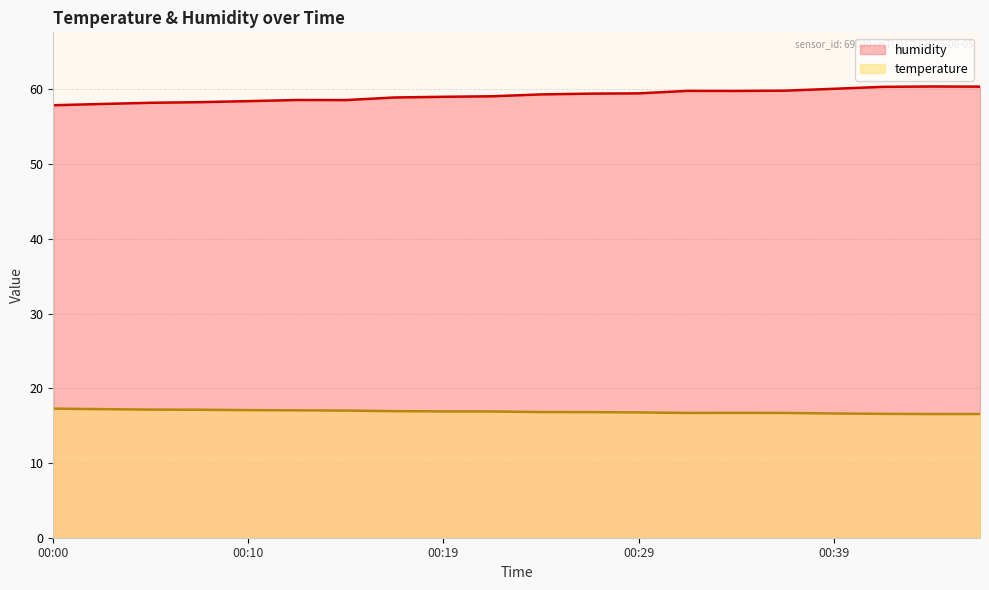

How many data points in humidity are less than 59?

8